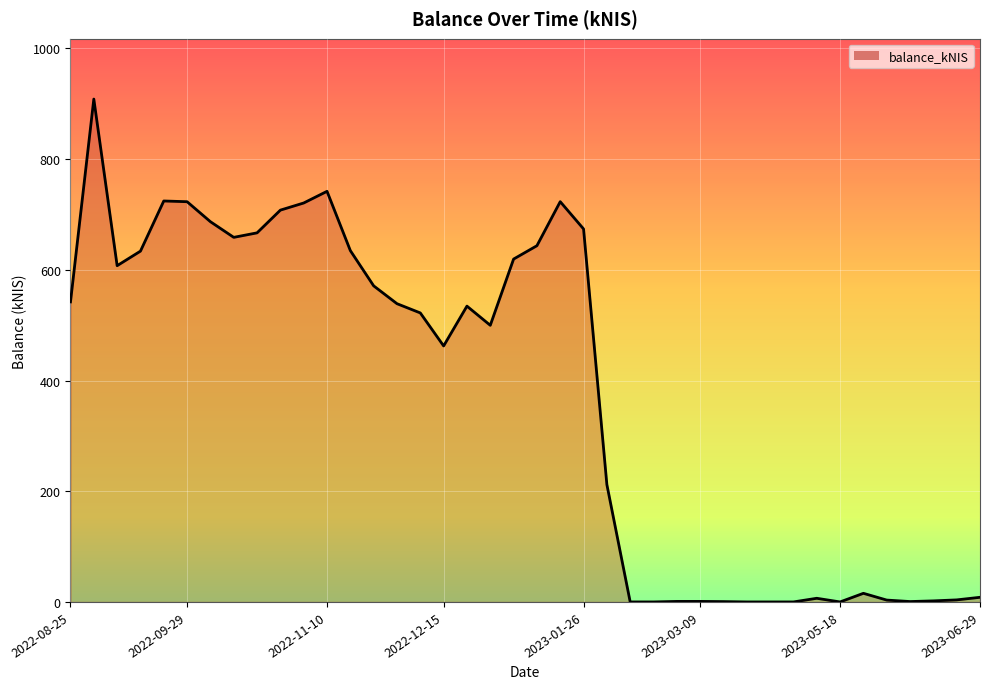

Count the number of categories in the chart.

40